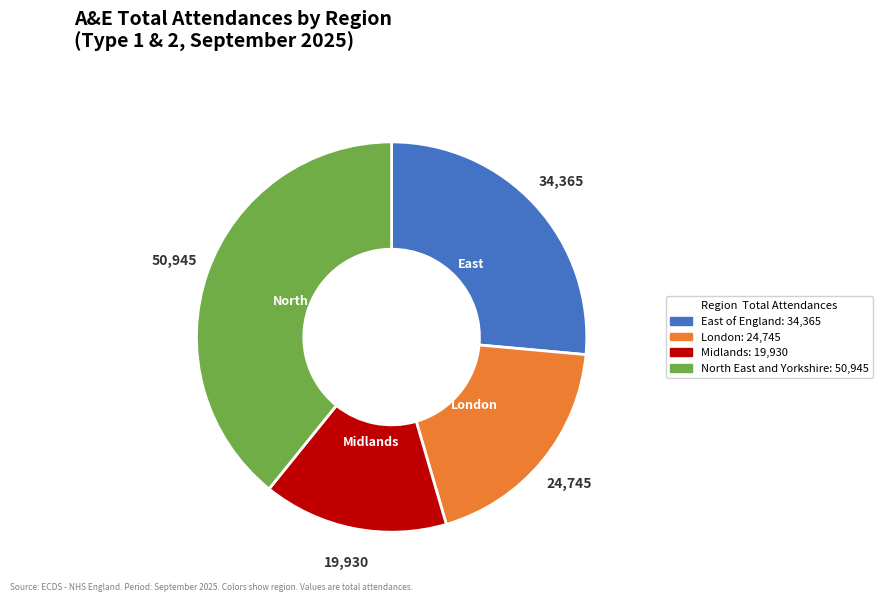

Is there any slice that represents more than half of the pie?

No